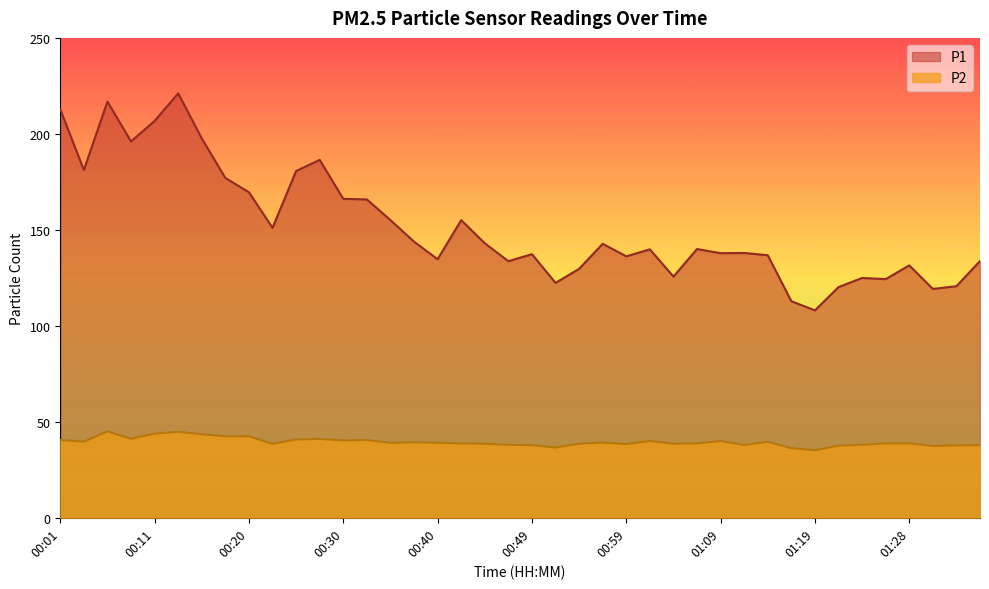

What is the sum of all P1 values?

6076.1